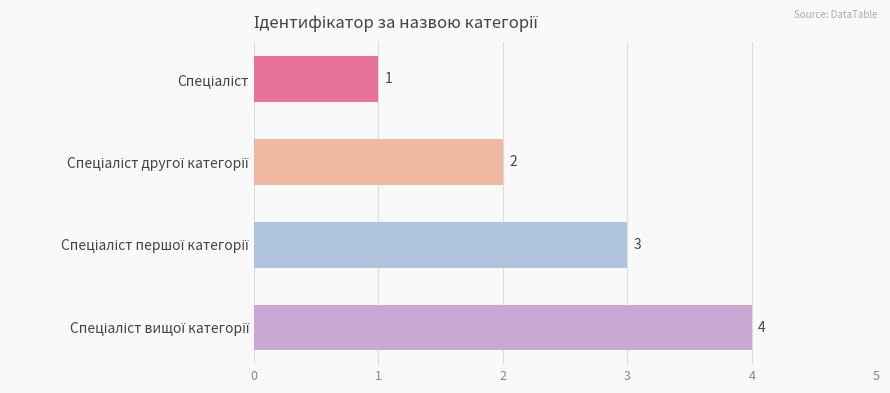

How many values are between 2 and 4?

3